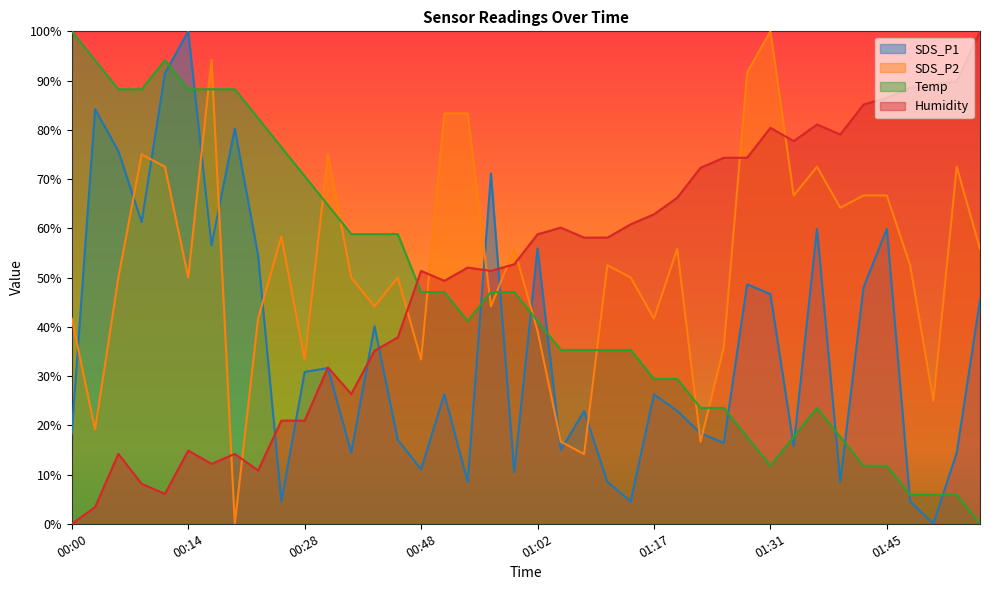

The SDS_P1 series shows 11.3 at 01:39. True or false?

False